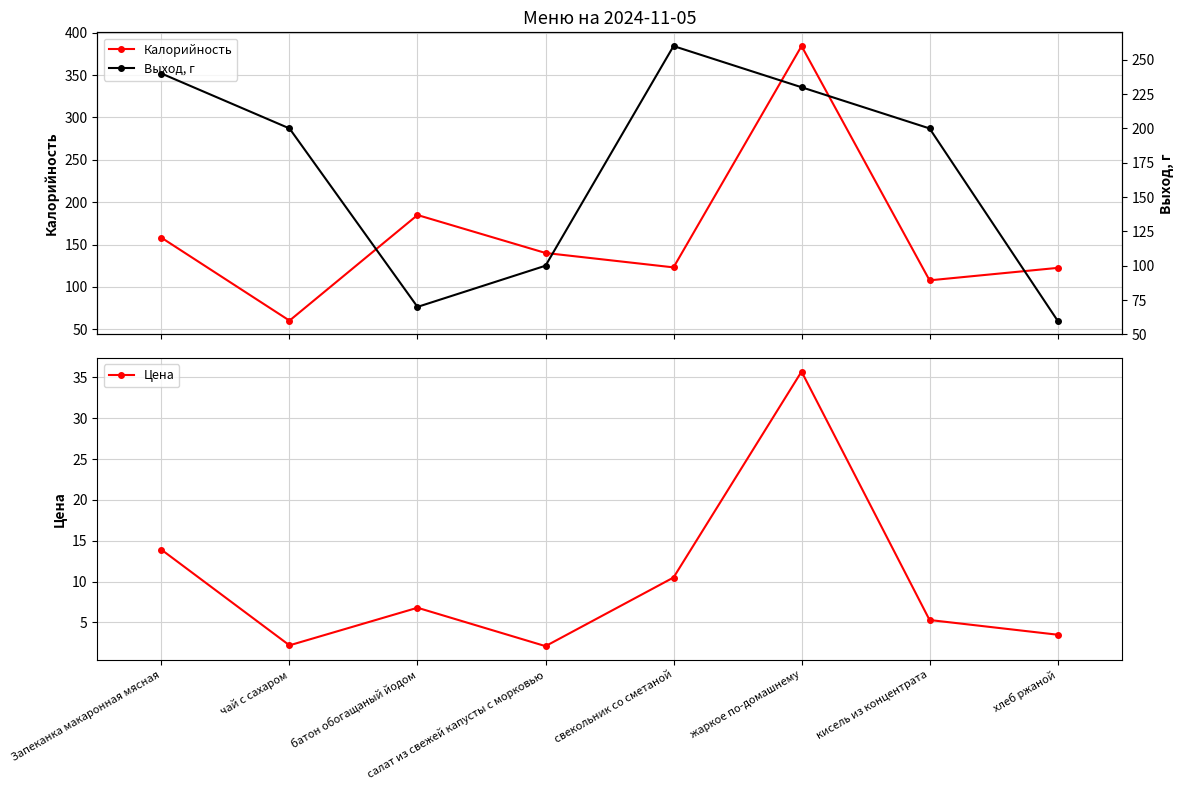

The Калорийность series shows 122.4 at хлеб ржаной. True or false?

True